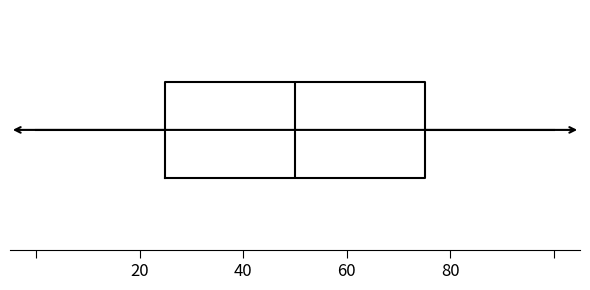

Transcribe this box plot: give where the median line is, the range the box spans, and where the two whiskers end, as read against the x-axis. The values are not printed on the chart, so give them approximately, as read against the axis.

median 50, box 26 to 76, whiskers 0 to 100